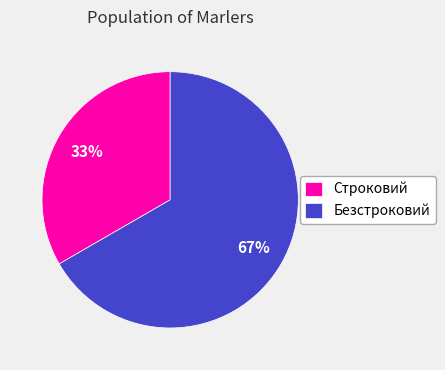

To the nearest percent, what is the combined percentage of Безстроковий and Строковий?

100%